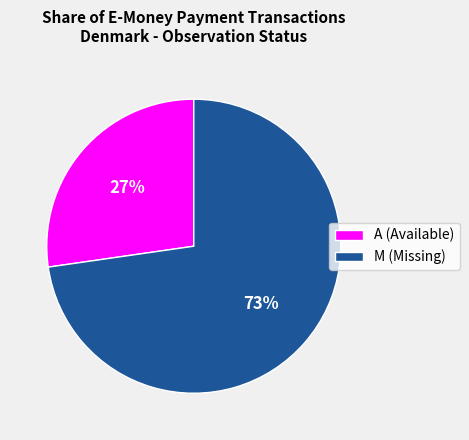

Does M (Missing) represent more than half of the total?

Yes